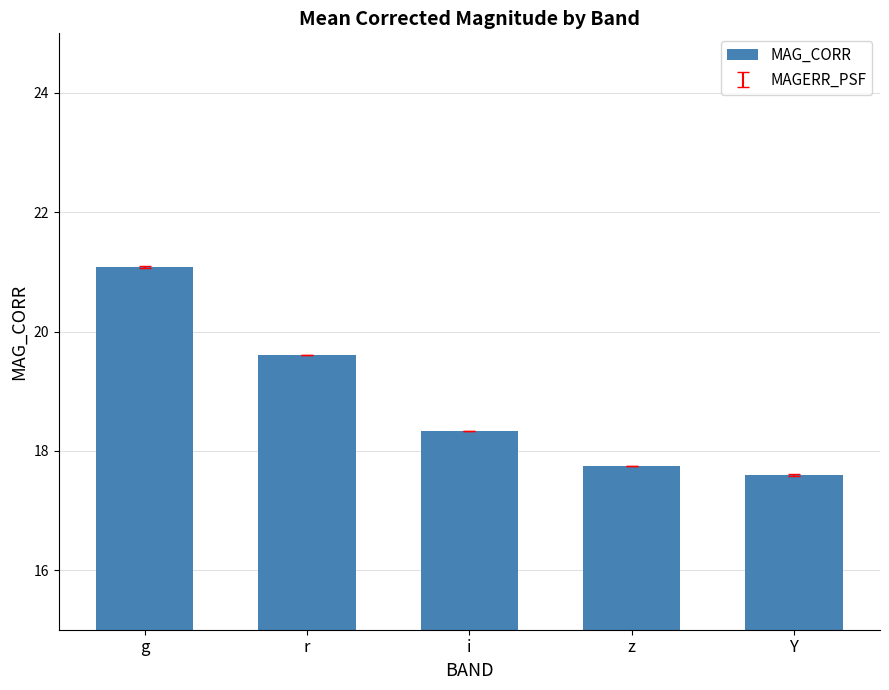

What is the value of the 2nd bar from the left?

19.6